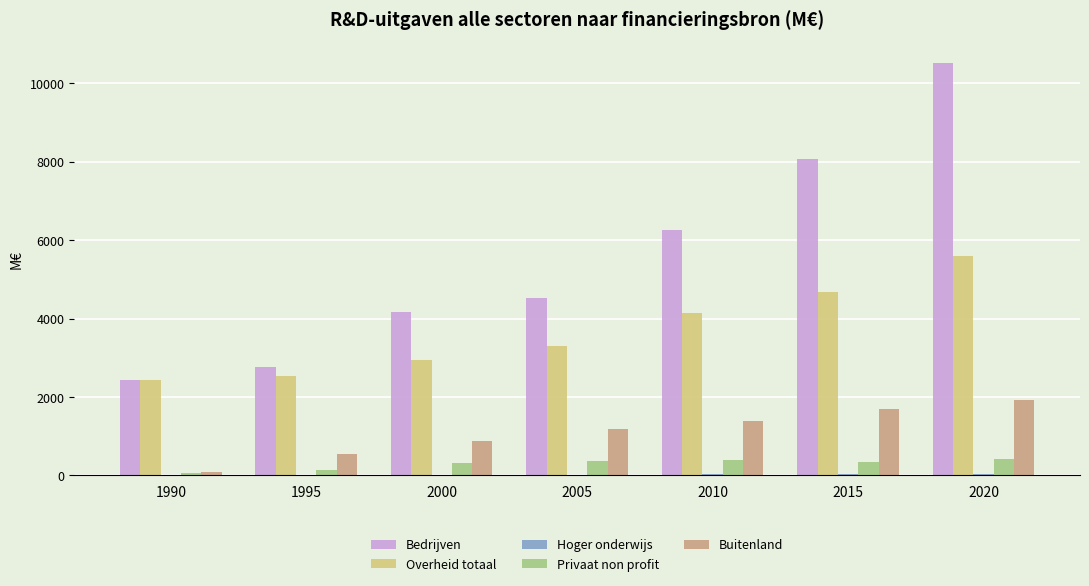

At which label does Privaat non profit first exceed 342?

2005